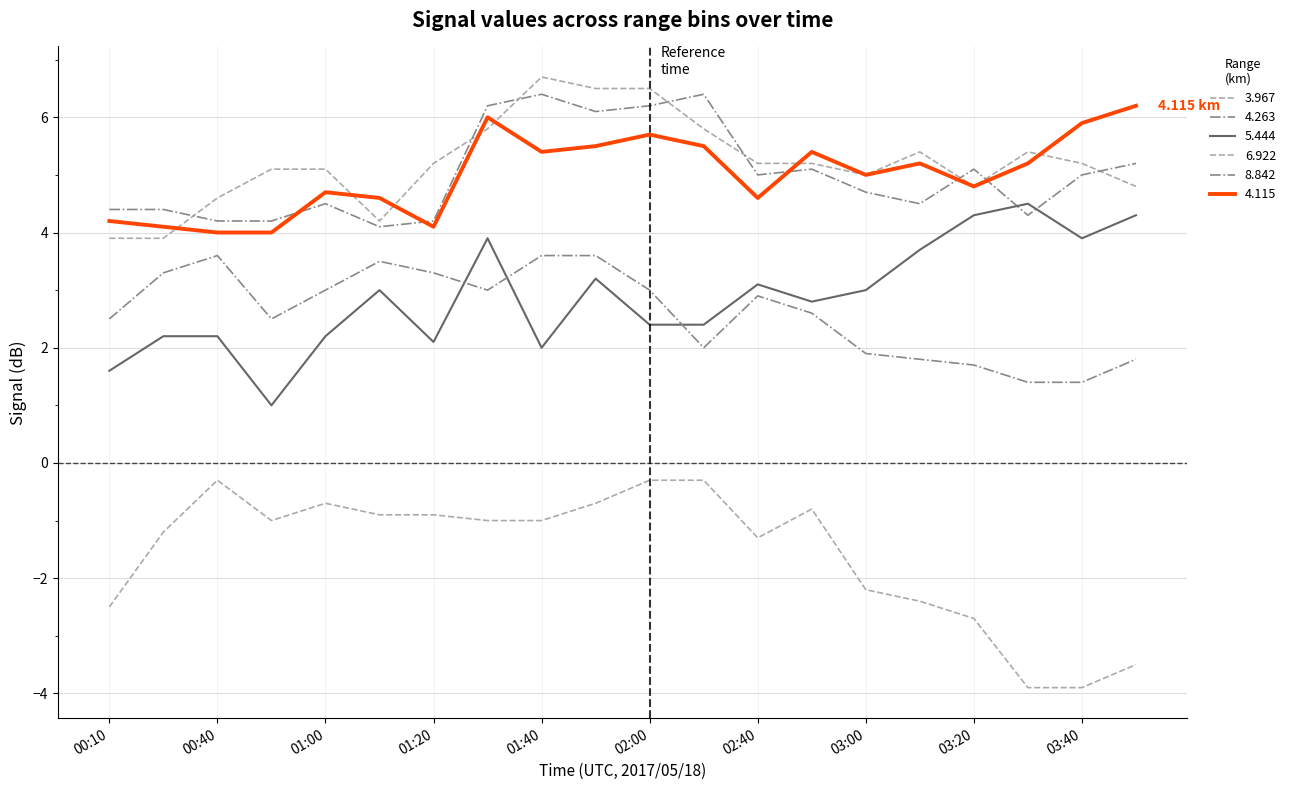

Is this an area chart (filled region under the line)?

No